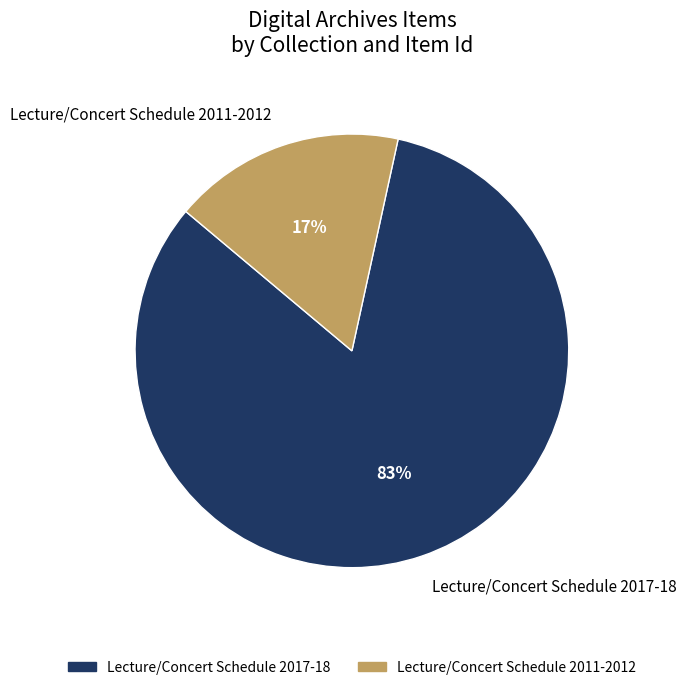

To the nearest percent, what portion does Lecture/Concert Schedule 2011-2012 represent?

17%